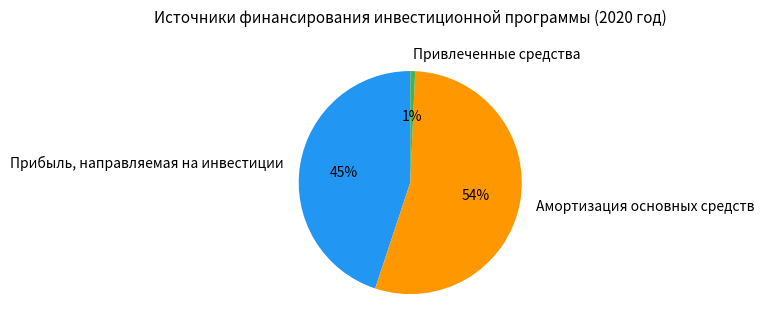

Which slice represents more than half of the pie?

Амортизация основных средств